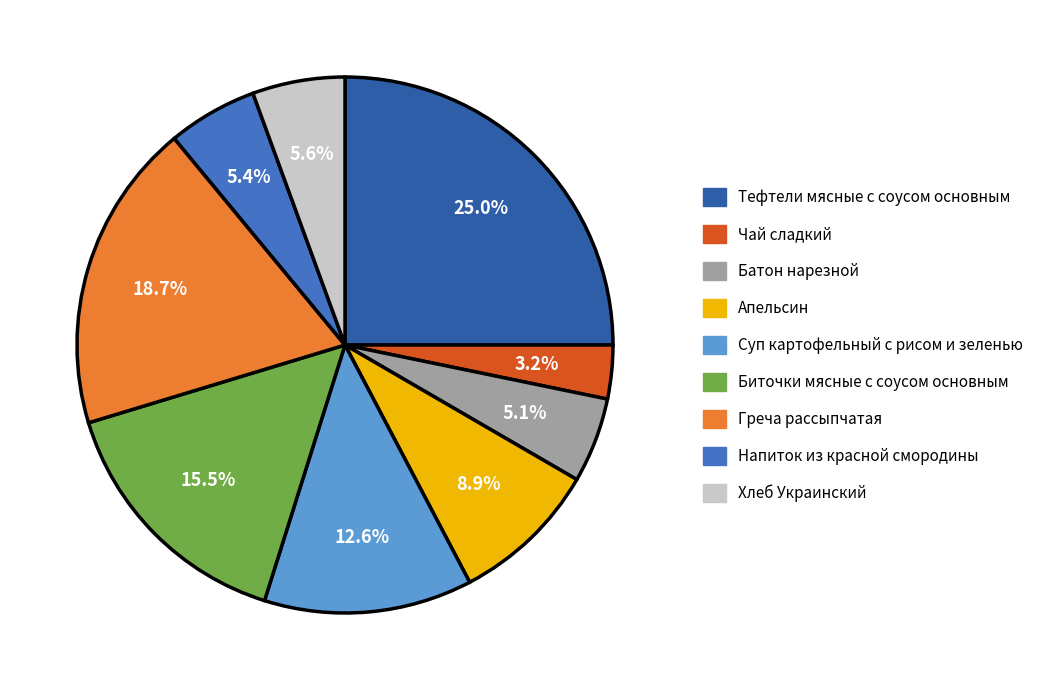

What is the largest slice in the pie chart?

Тефтели мясные с соусом основным